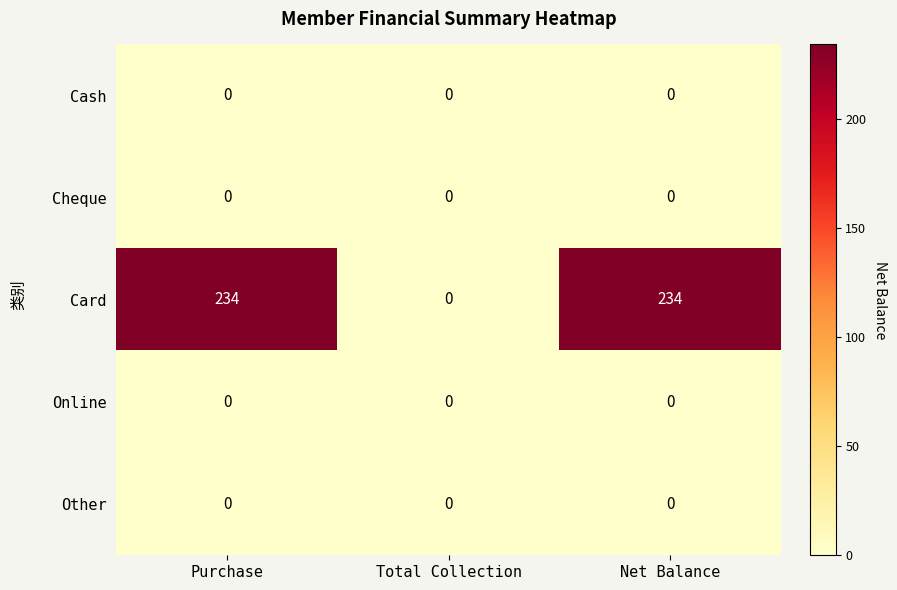

What is the greatest value displayed?

234